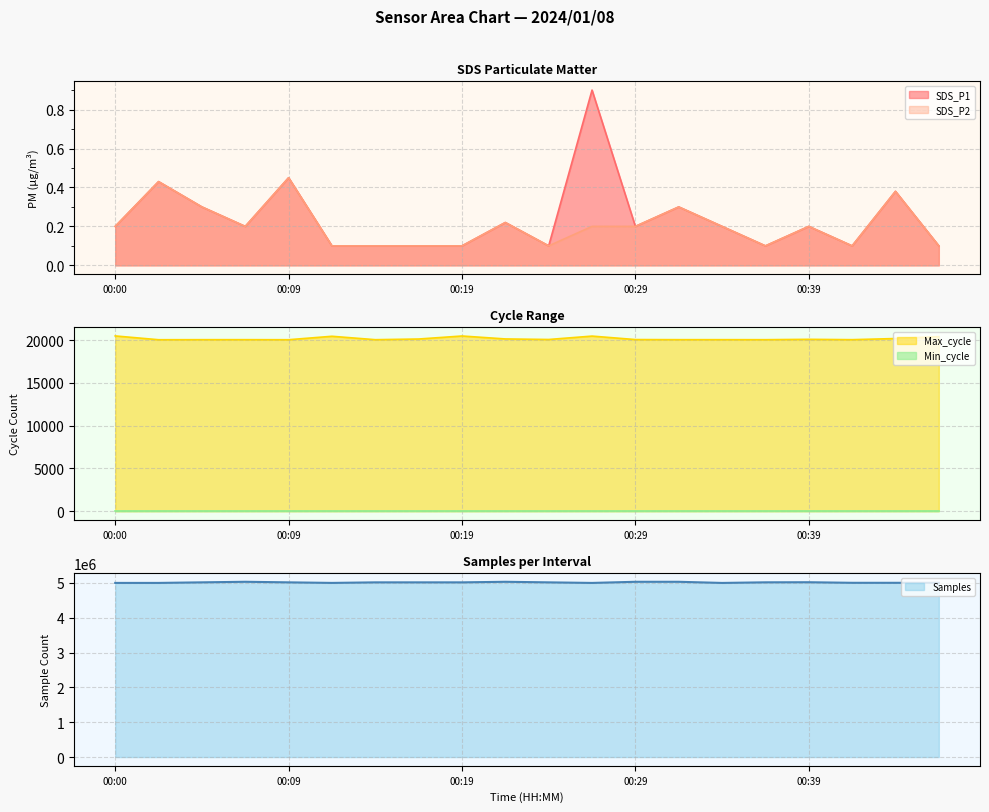

Which series changed the most between 00:14 and 00:31?

Samples